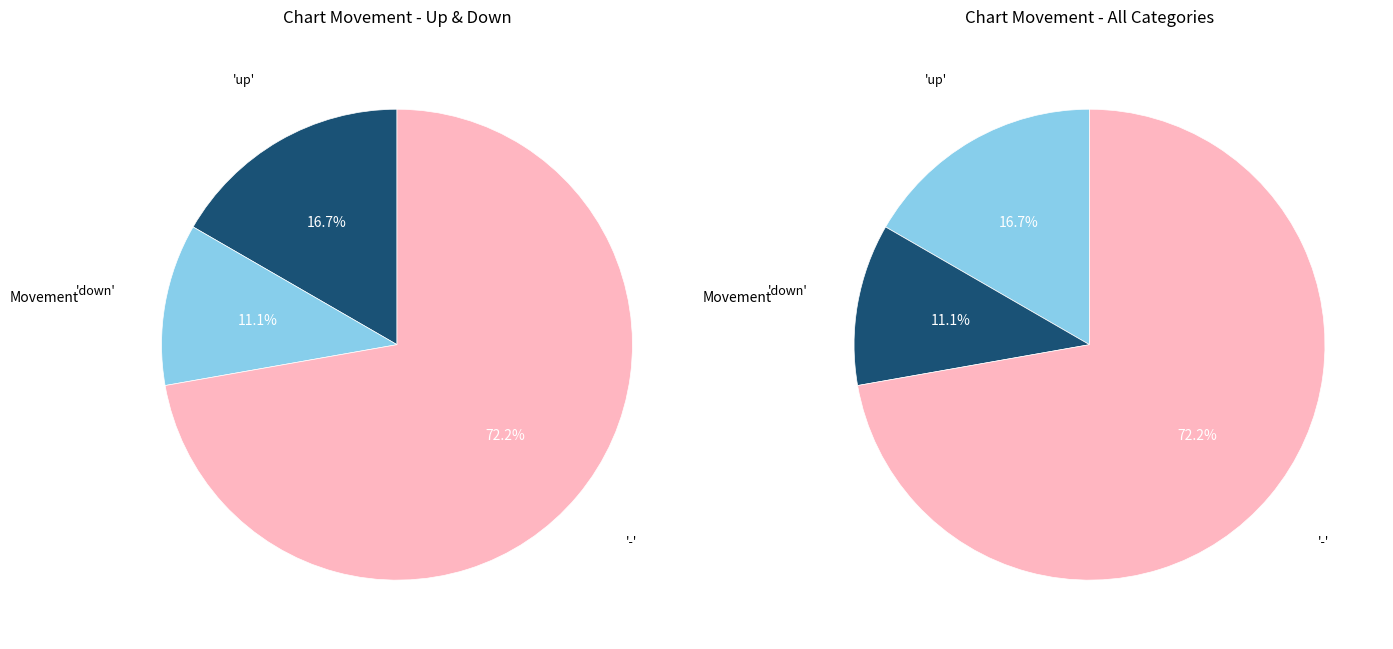

To the nearest percent, what percentage of the pie is down?

11%